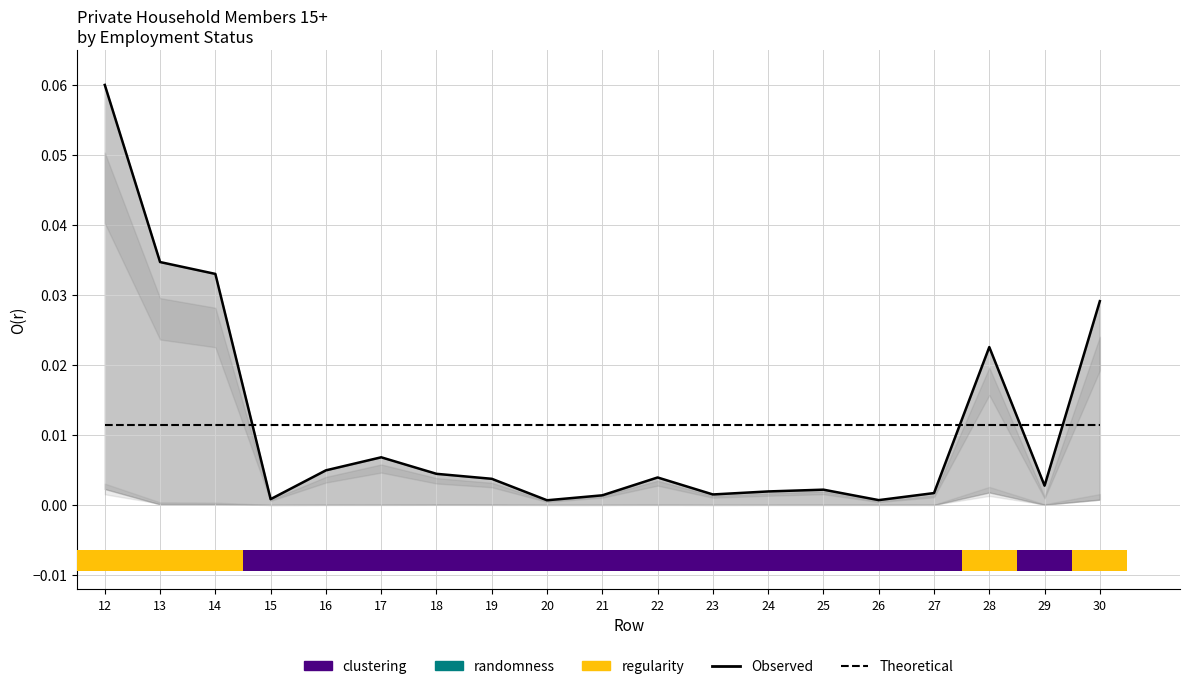

The Theoretical series shows 0.0 at 30. True or false?

True